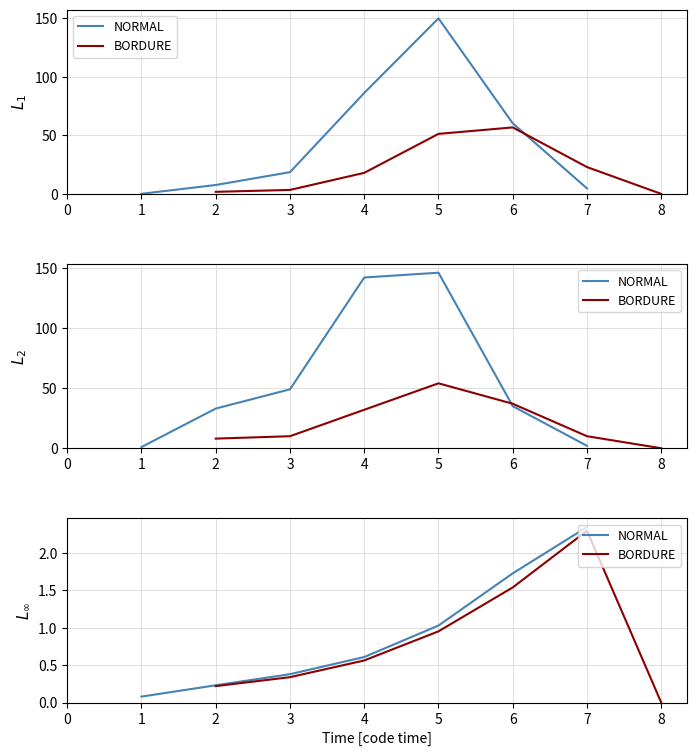

Which series has the widest spread of values?

BORDURE